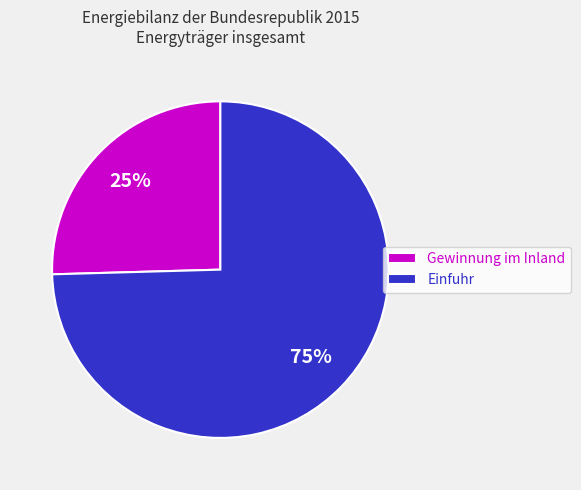

Which category accounts for the majority?

Einfuhr